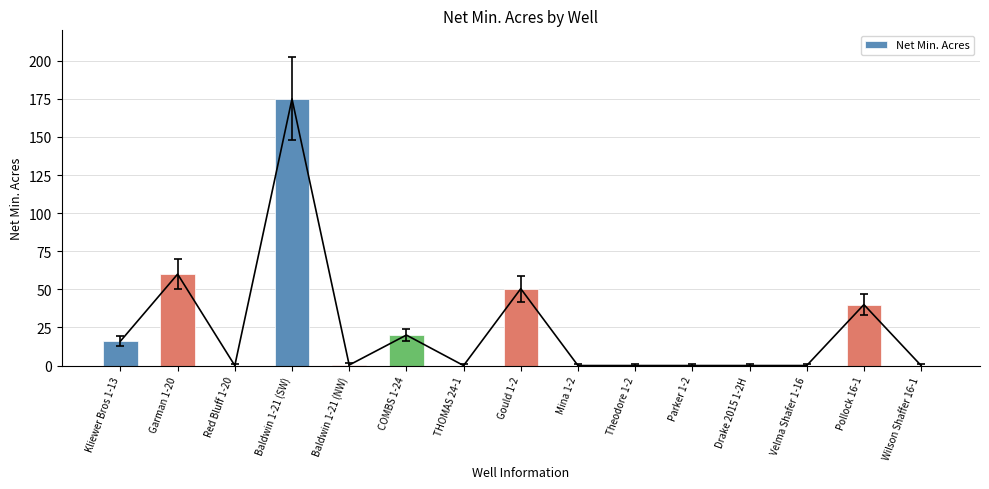

Is it true that the value at Baldwin 1-21 (SW) is 175.0?

True